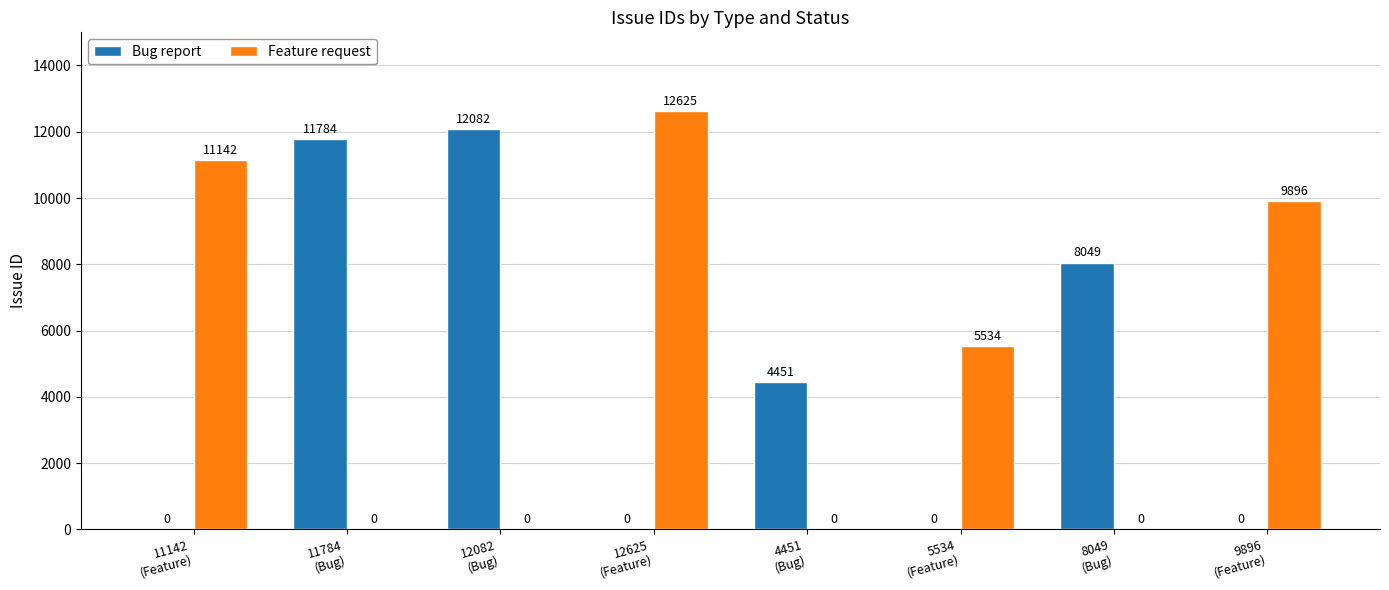

How many groups of bars are there?

8